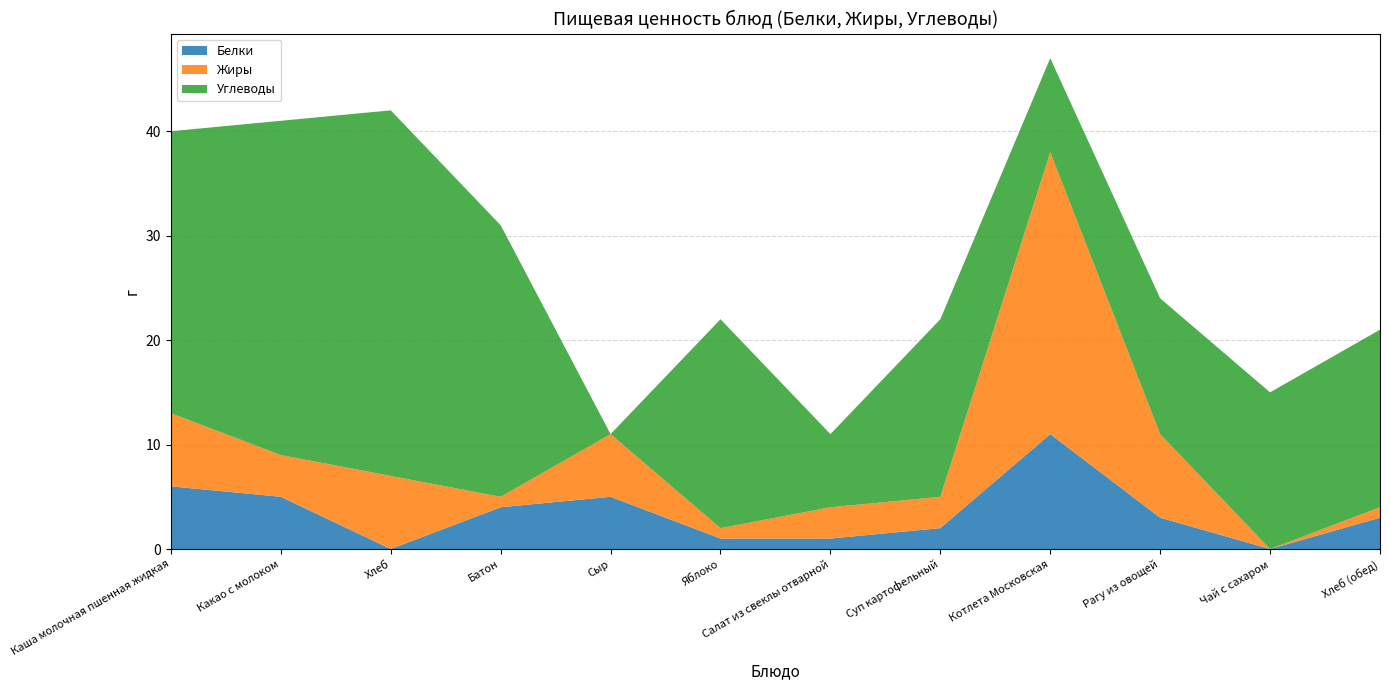

Reading left to right, transcribe all the data shown in this chart.

Белки: Каша молочная пшенная жидкая=6	Какао с молоком=5	Хлеб=0	Батон=4	Сыр=5	Яблоко=1	Салат из свеклы отварной=1	Суп картофельный=2	Котлета Московская=11	Рагу из овощей=3	Чай с сахаром=0	Хлеб (обед)=3
Жиры: Каша молочная пшенная жидкая=7	Какао с молоком=4	Хлеб=7	Батон=1	Сыр=6	Яблоко=1	Салат из свеклы отварной=3	Суп картофельный=3	Котлета Московская=27	Рагу из овощей=8	Чай с сахаром=0	Хлеб (обед)=1
Углеводы: Каша молочная пшенная жидкая=27	Какао с молоком=32	Хлеб=35	Батон=26	Сыр=0	Яблоко=20	Салат из свеклы отварной=7	Суп картофельный=17	Котлета Московская=9	Рагу из овощей=13	Чай с сахаром=15	Хлеб (обед)=17